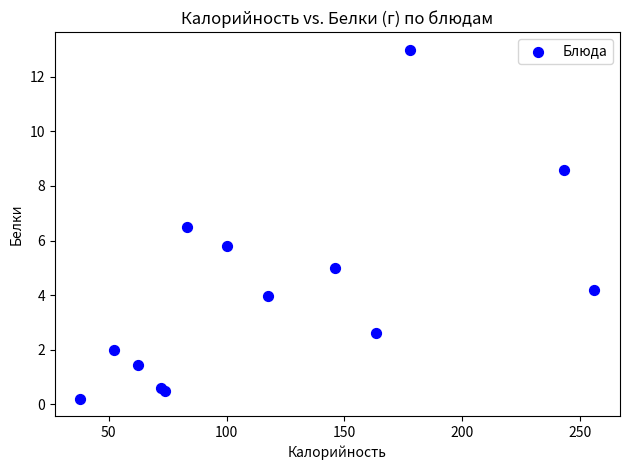

What Y value in the scatter plot is closest to 6?

5.8